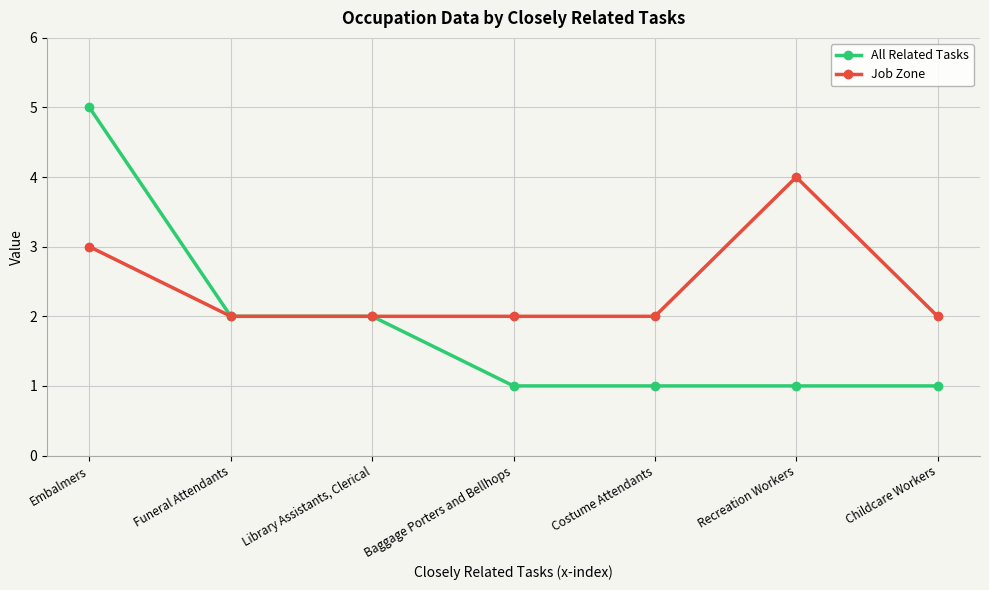

What is the difference between the second highest and second lowest values in the Job Zone series?

1